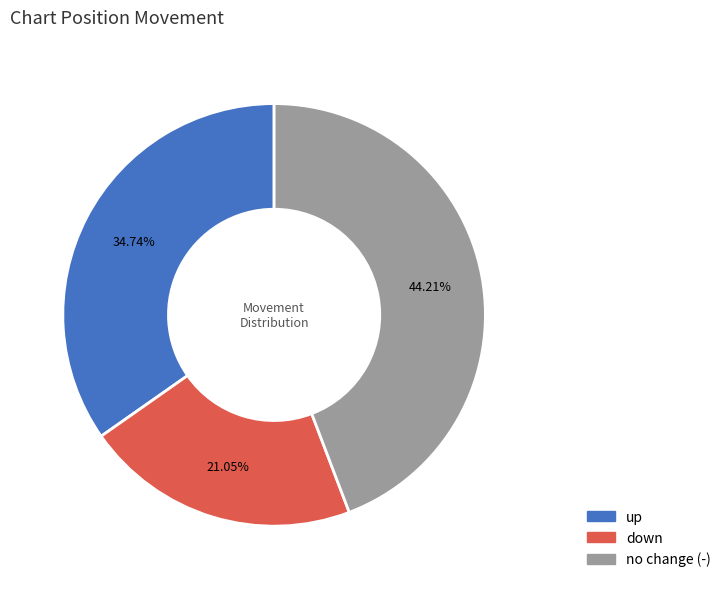

Is there a majority slice in this chart?

No